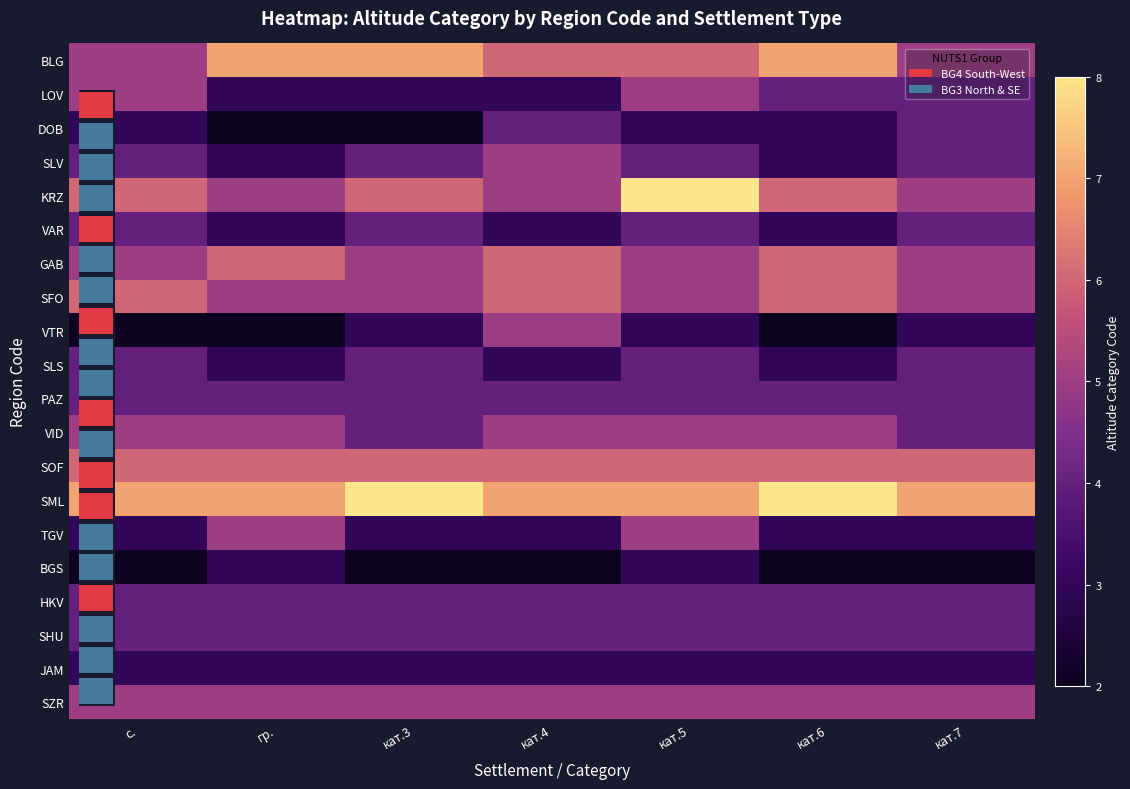

How many distinct data groups are displayed?

20